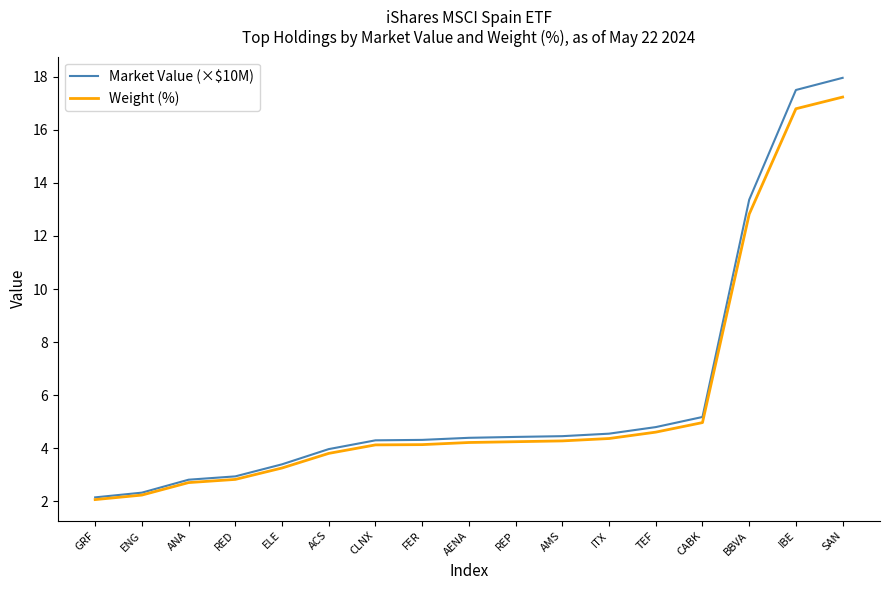

Which series changed the most between CLNX and SAN?

Market Value (×$10M)